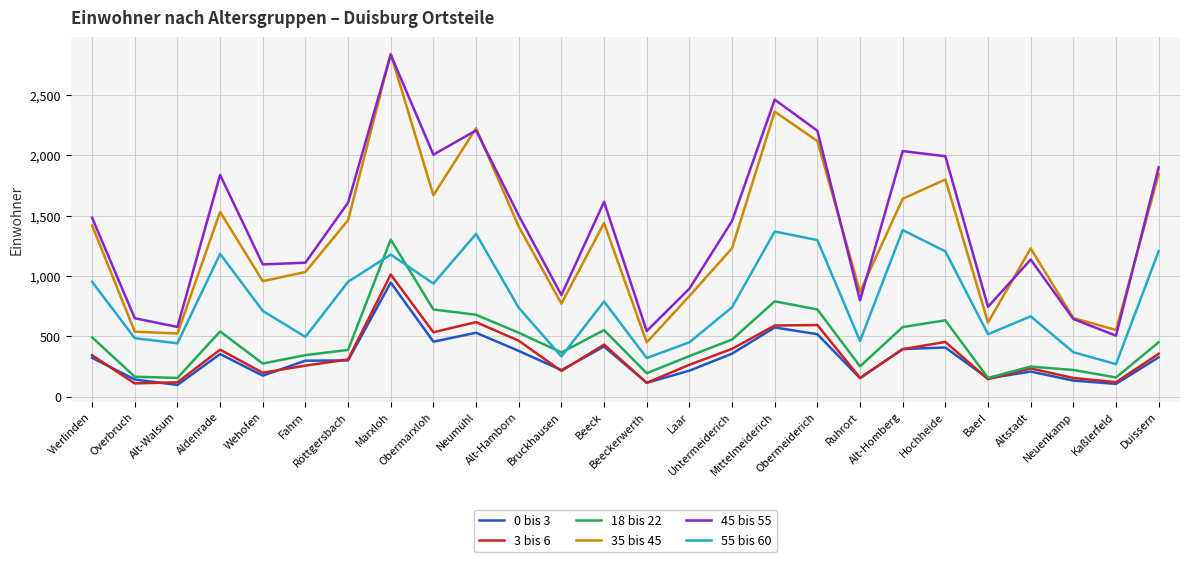

What is the highest value of the 18 bis 22 series?

1301